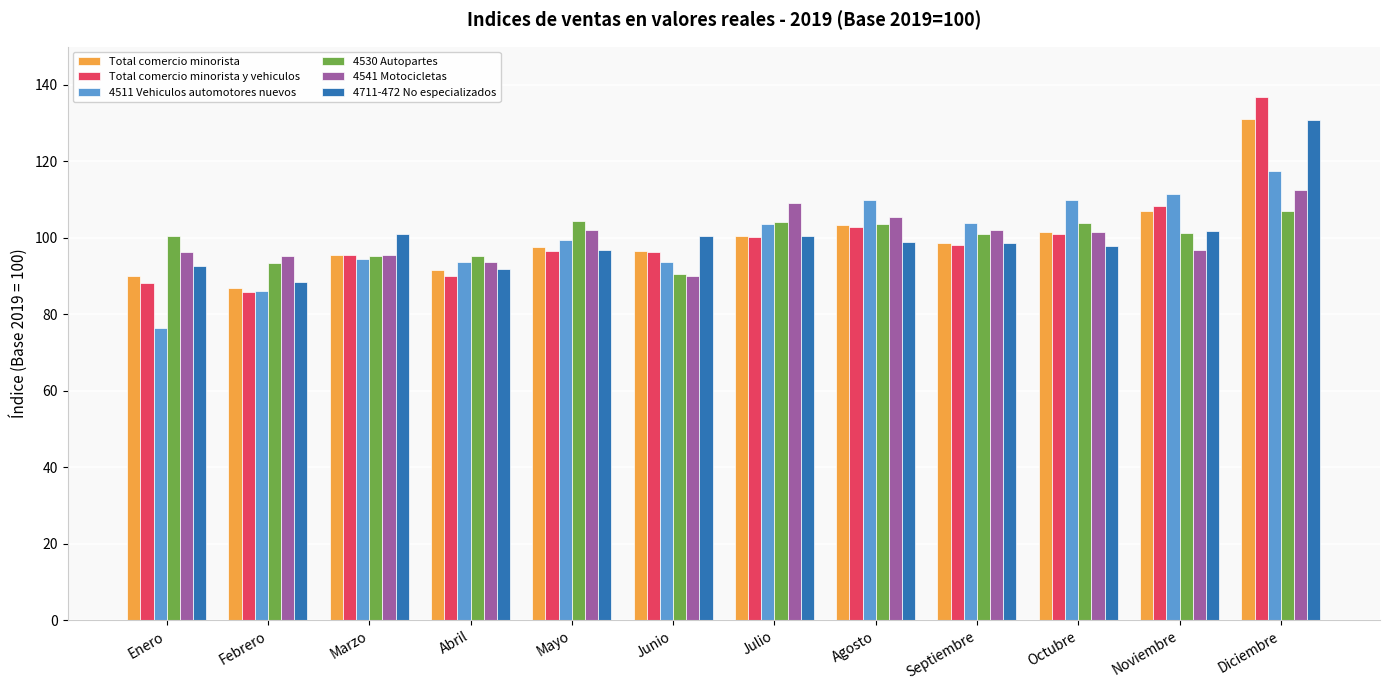

What is the total value across all series at Diciembre?

735.8